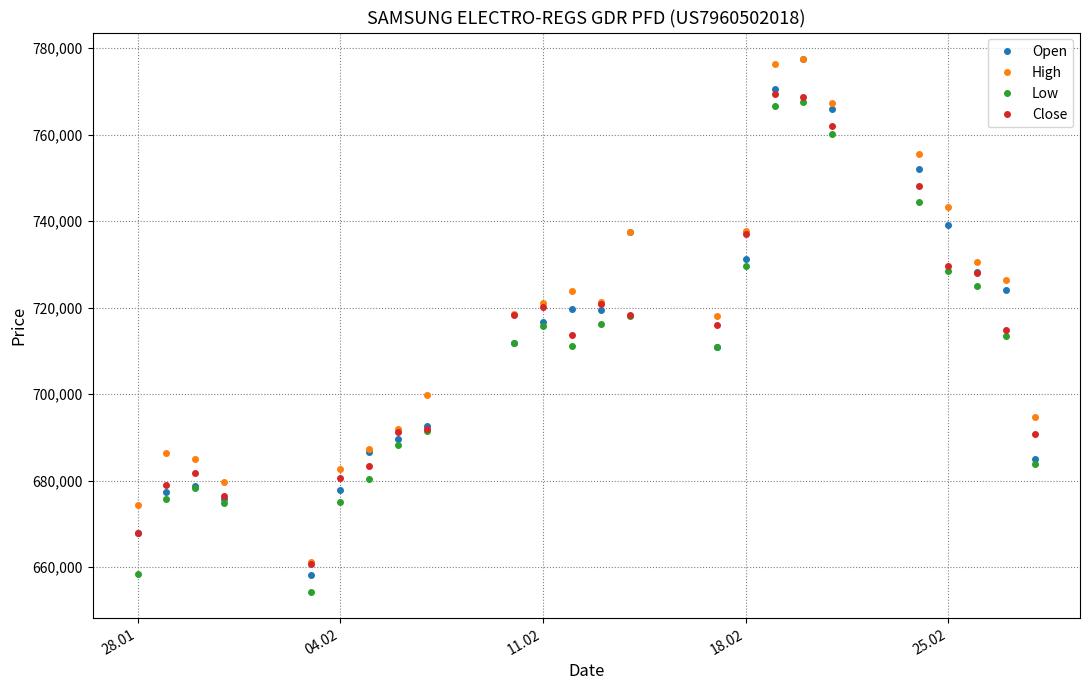

True or false: Low has more than 2 points higher than both neighbors.

True